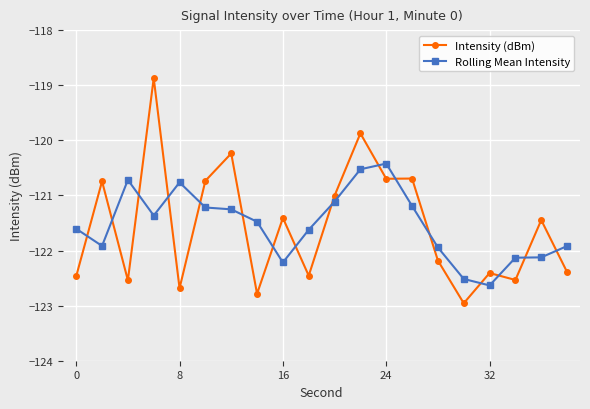

True or false: Rolling Mean Intensity and Intensity (dBm) intersect in this chart.

True